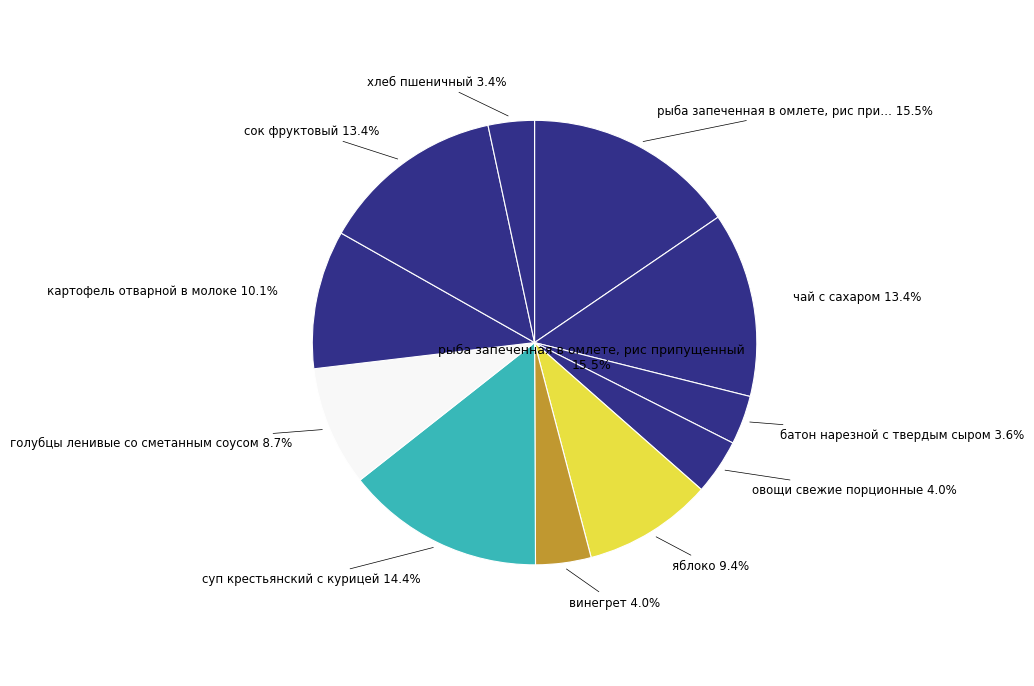

How many segments does this pie chart have?

11